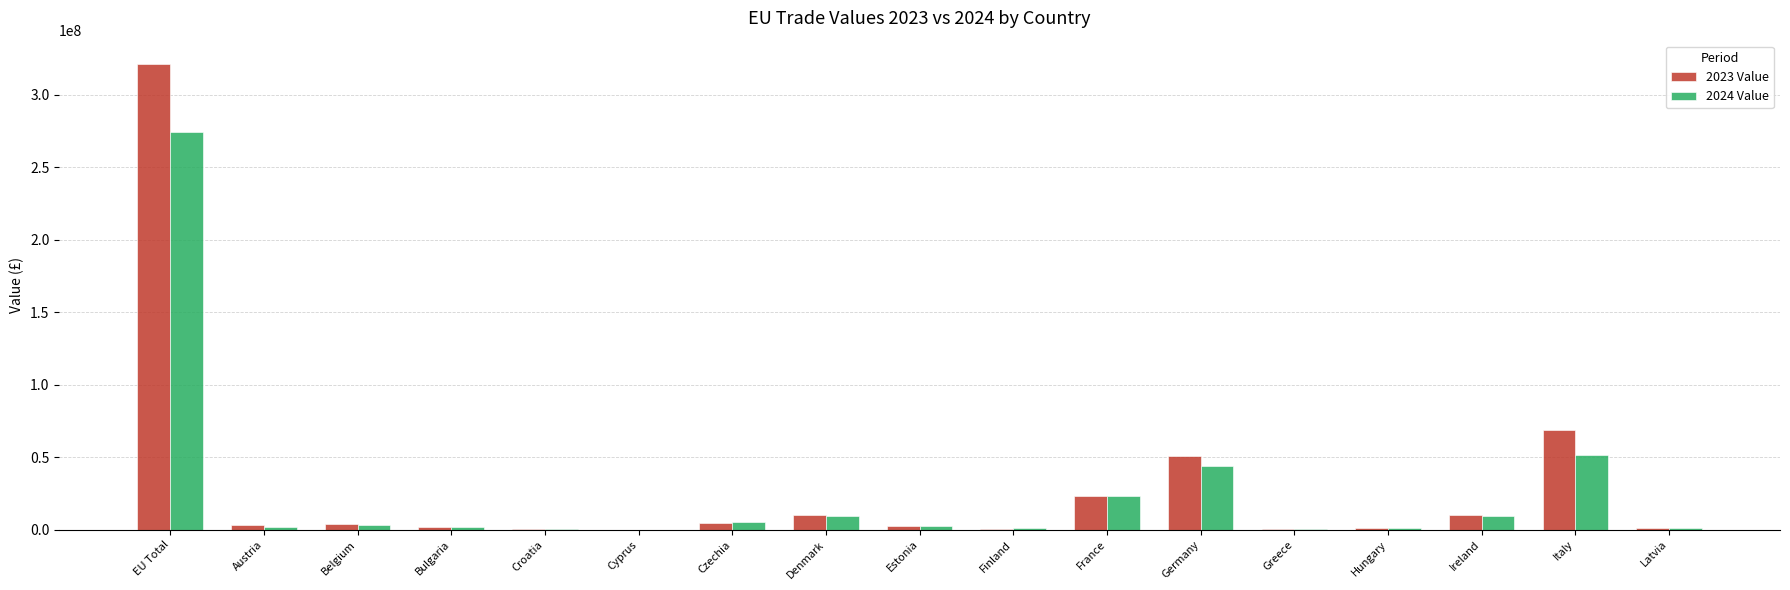

At which label does 2023 Value reach its peak?

EU Total